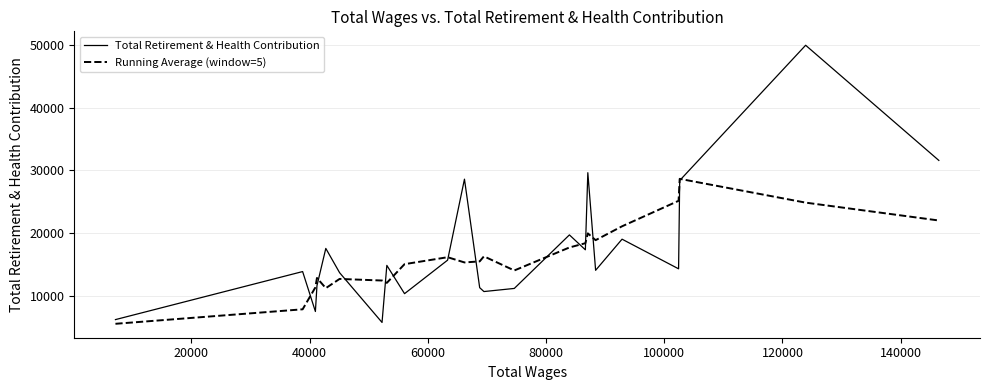

What is the smallest value displayed?

5490.0